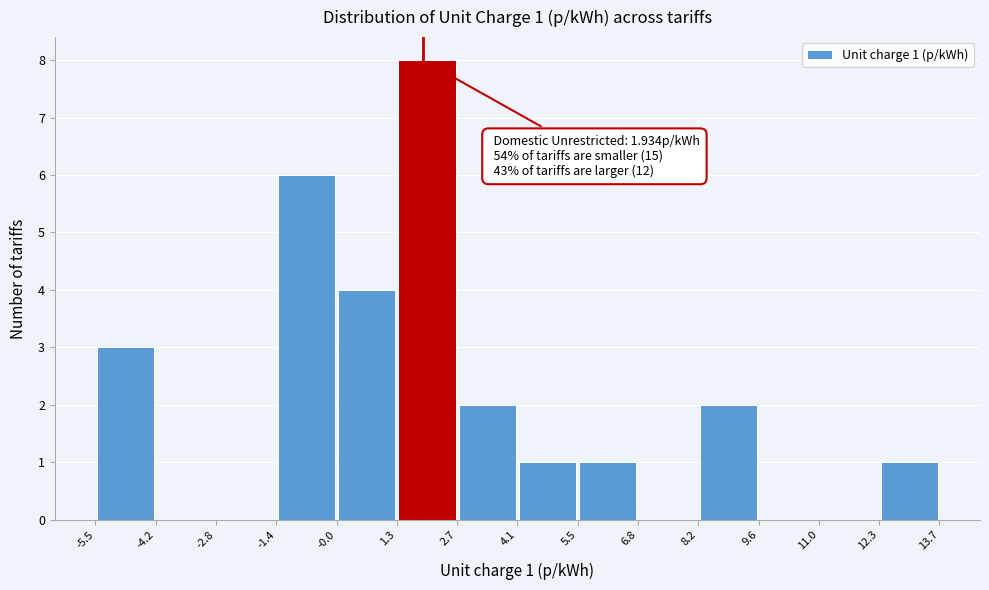

Over which range of the x-axis is the bar tallest?

1.3 to 2.7